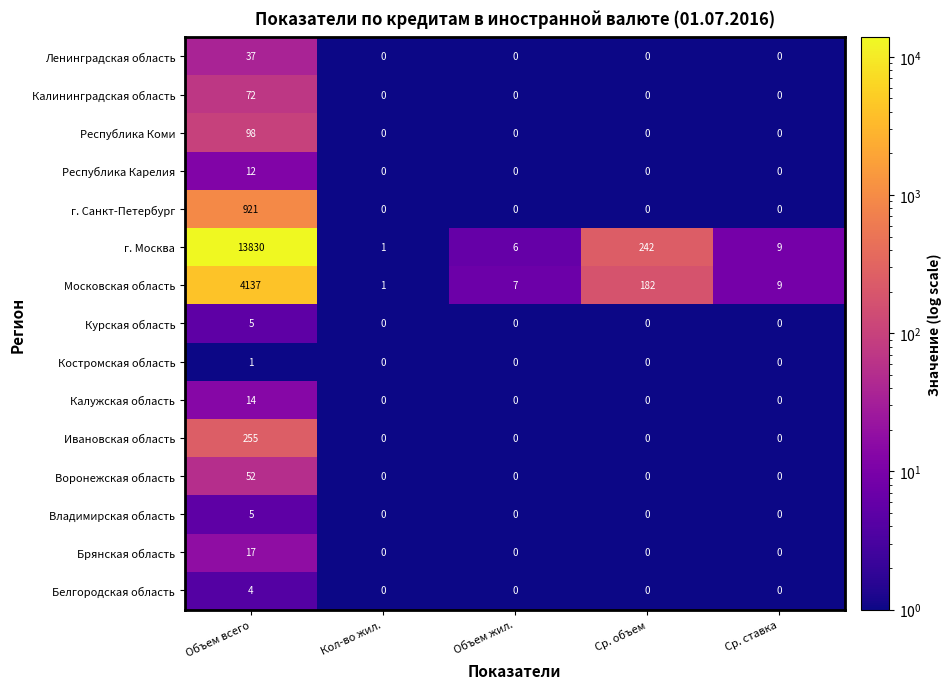

What is the spread (max minus min) of values at Ср. объем?

242